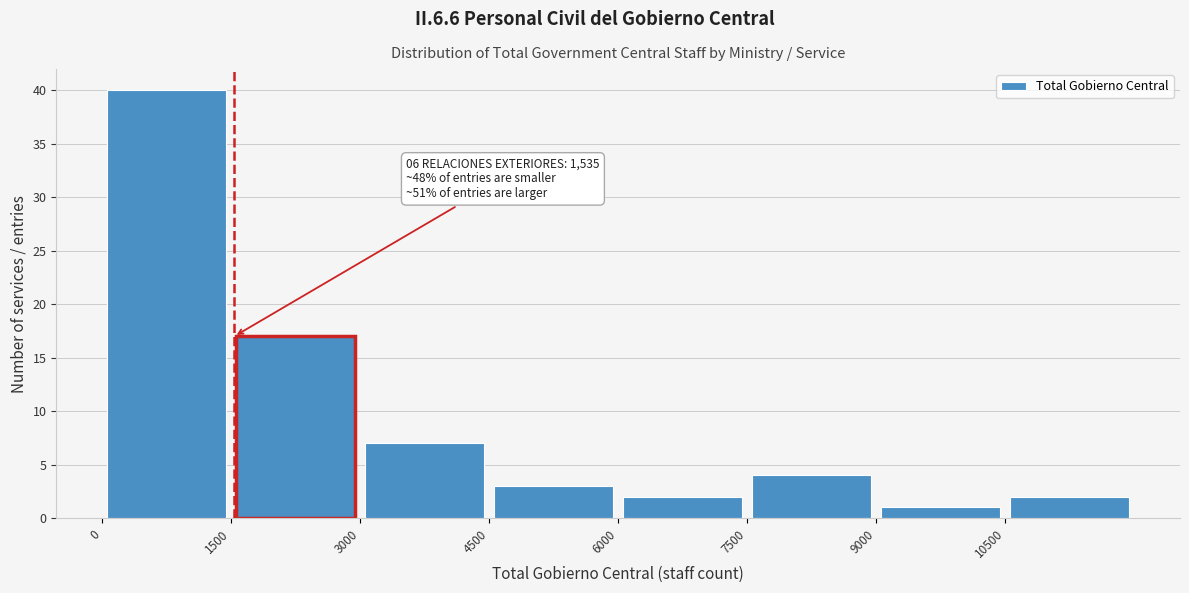

Over which range of the x-axis is the bar tallest?

0 to 1500